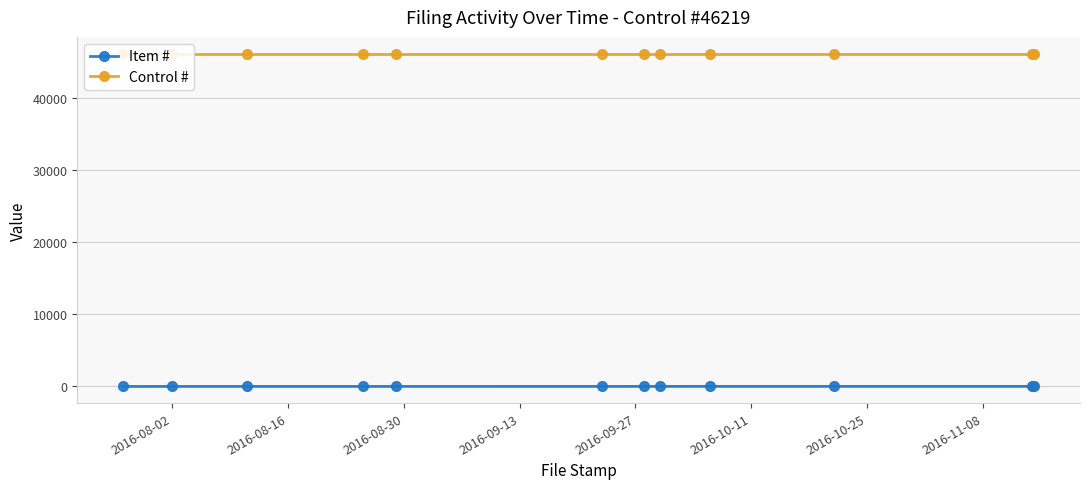

How many lines are shown in the chart?

2